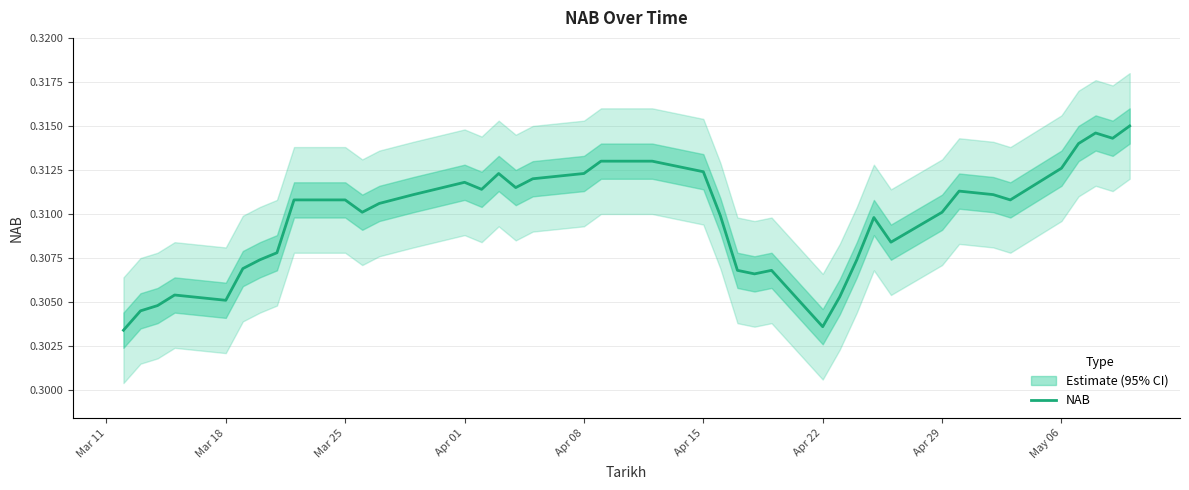

Where is the data nearest to the value 0?

Mar 11